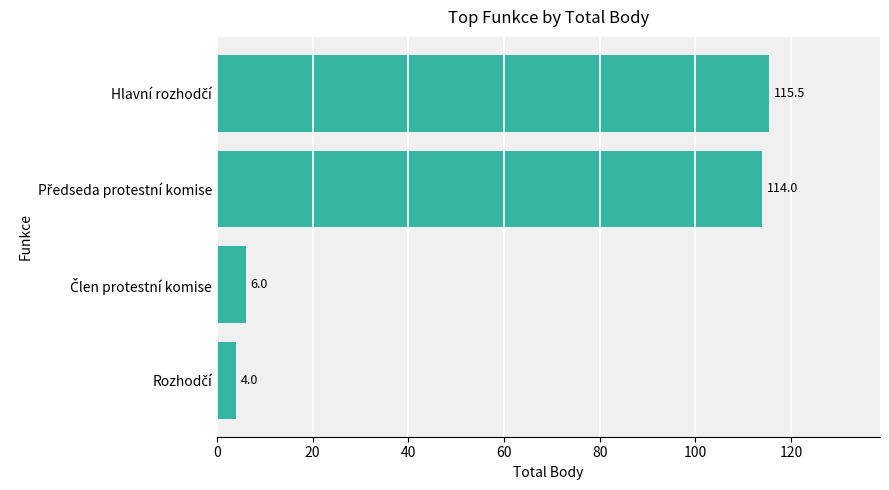

What is the minimum value shown in the chart?

4.0